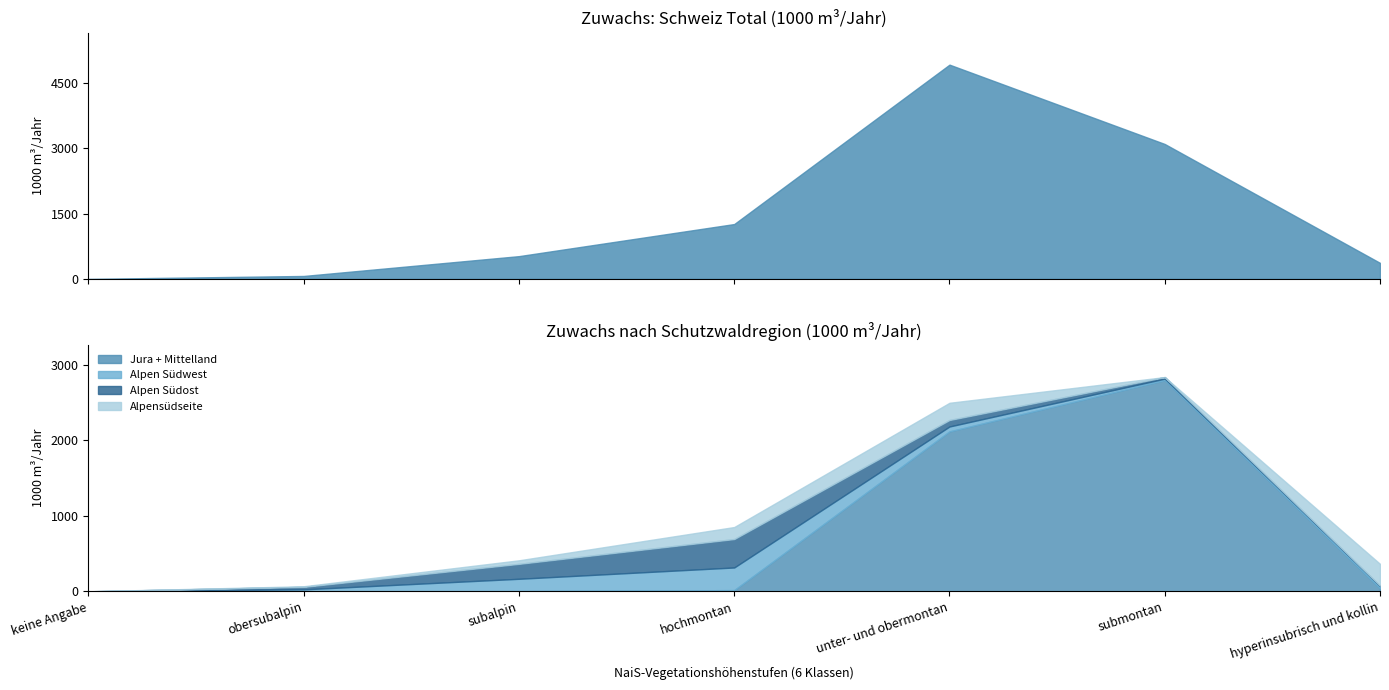

Reading right to left, transcribe all the data shown in this chart.

Schweiz: hyperinsubrisch und kollin=368	submontan=3102	unter- und obermontan=4927	hochmontan=1261	subalpin=523	obersubalpin=67	keine Angabe=0
Alpen Südost: hyperinsubrisch und kollin=5	submontan=21	unter- und obermontan=86	hochmontan=377	subalpin=198	obersubalpin=33	keine Angabe=0
Alpen Südwest: hyperinsubrisch und kollin=29	submontan=19	unter- und obermontan=65	hochmontan=300	subalpin=164	obersubalpin=26	keine Angabe=0
Alpensüdseite: hyperinsubrisch und kollin=289	submontan=0	unter- und obermontan=228	hochmontan=159	subalpin=47	obersubalpin=8	keine Angabe=0
Jura + Mittelland: hyperinsubrisch und kollin=41	submontan=2800	unter- und obermontan=2120	hochmontan=16	subalpin=2	obersubalpin=0	keine Angabe=0